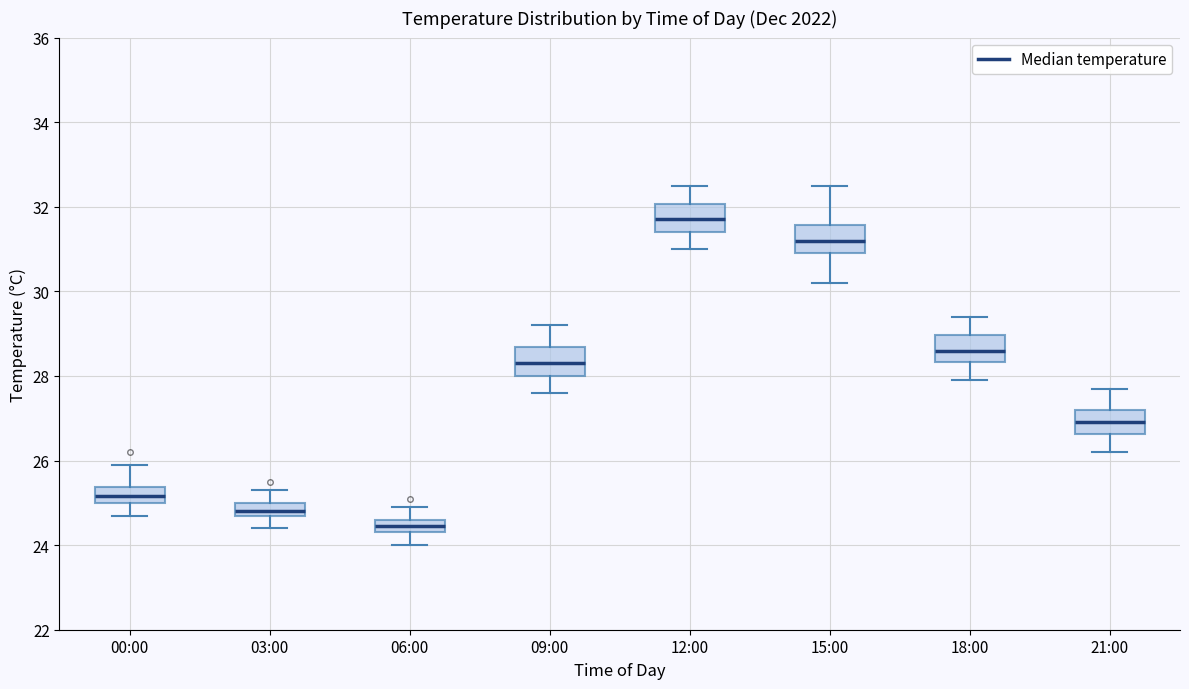

Where does the lower whisker of the box for 09:00 end on the y-axis? The values are not printed on the chart, so give them approximately, as read against the axis.

27.6